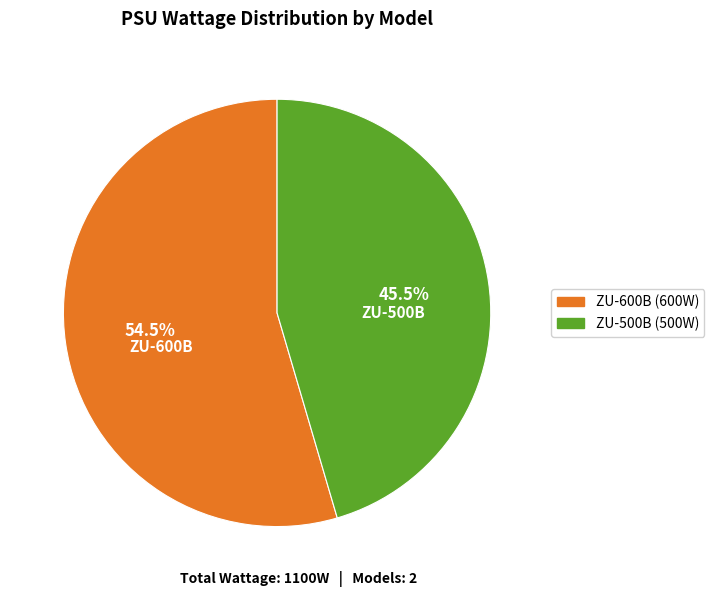

Is it true that ZU-600B is 49% of the pie?

False